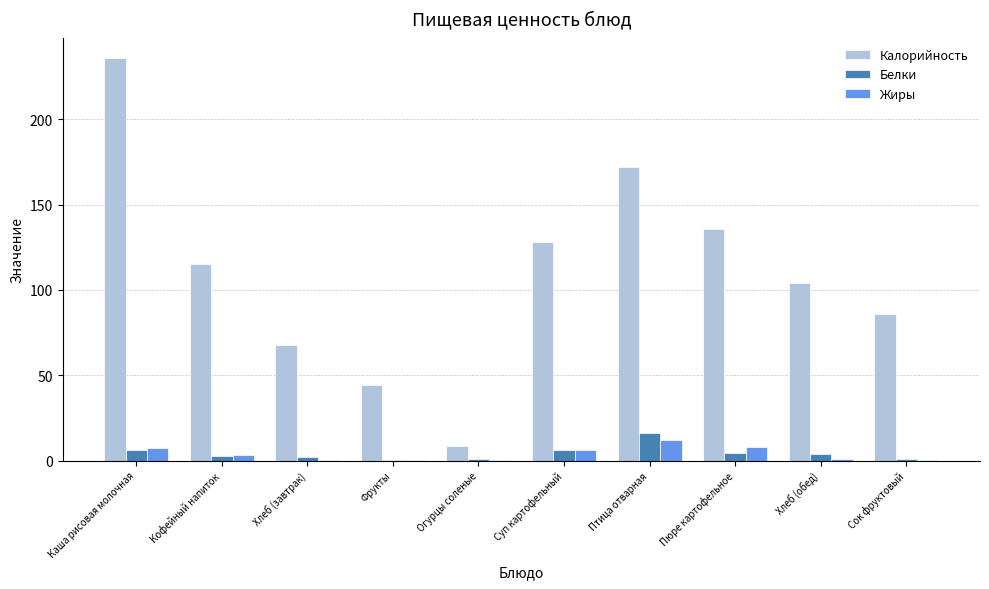

Between Фрукты and Пюре картофельное, which series saw the biggest shift?

Калорийность